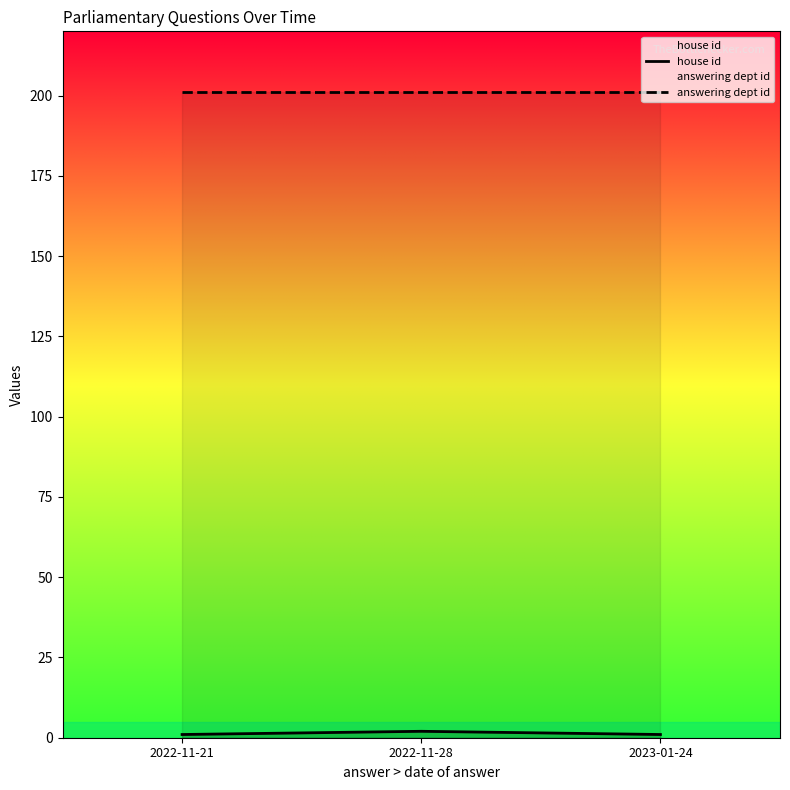

Rank the categories by answering dept id value from lowest to highest.

2022-11-21, 2022-11-28, 2023-01-24